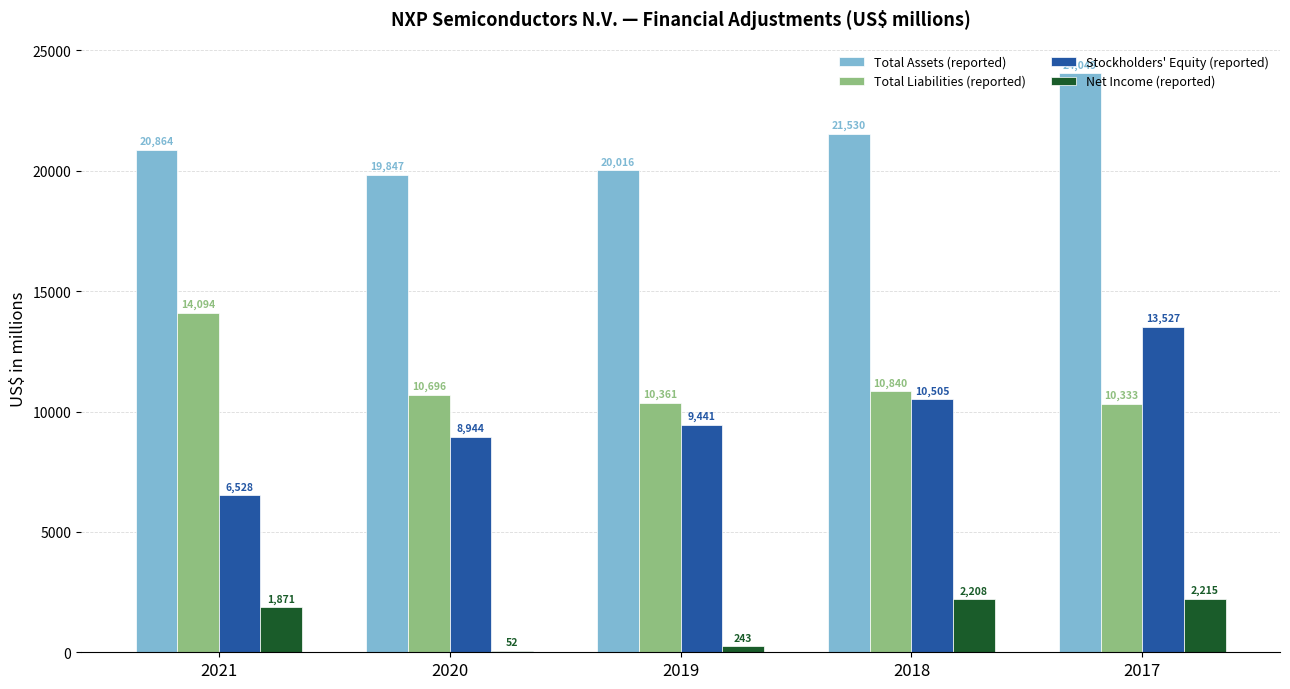

What is the total value across all series at 2017?

50124